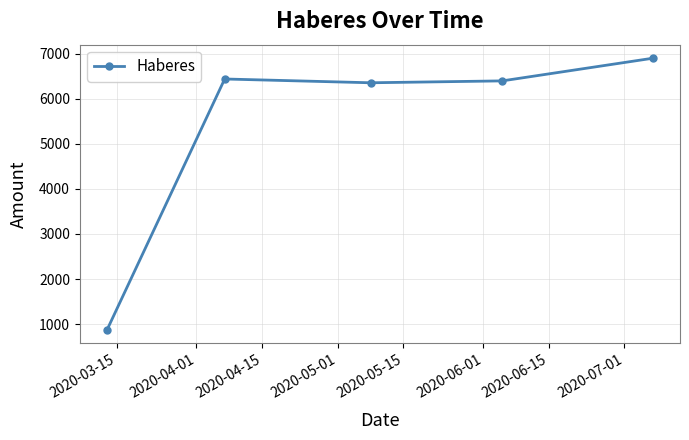

What is the value of the 1st point from the left?

876.8